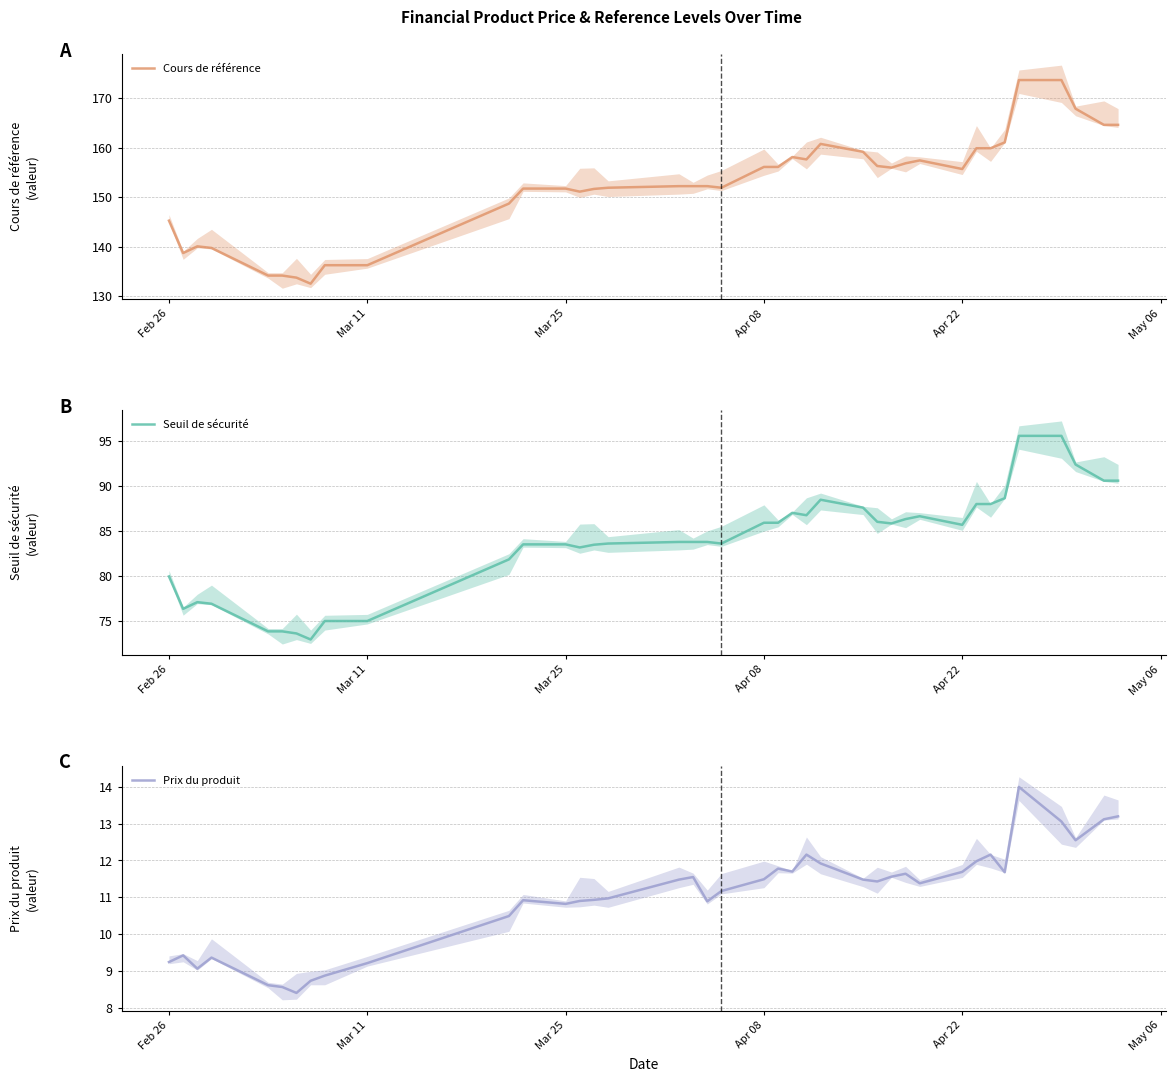

Which series has the largest total across all categories?

Cours de référence